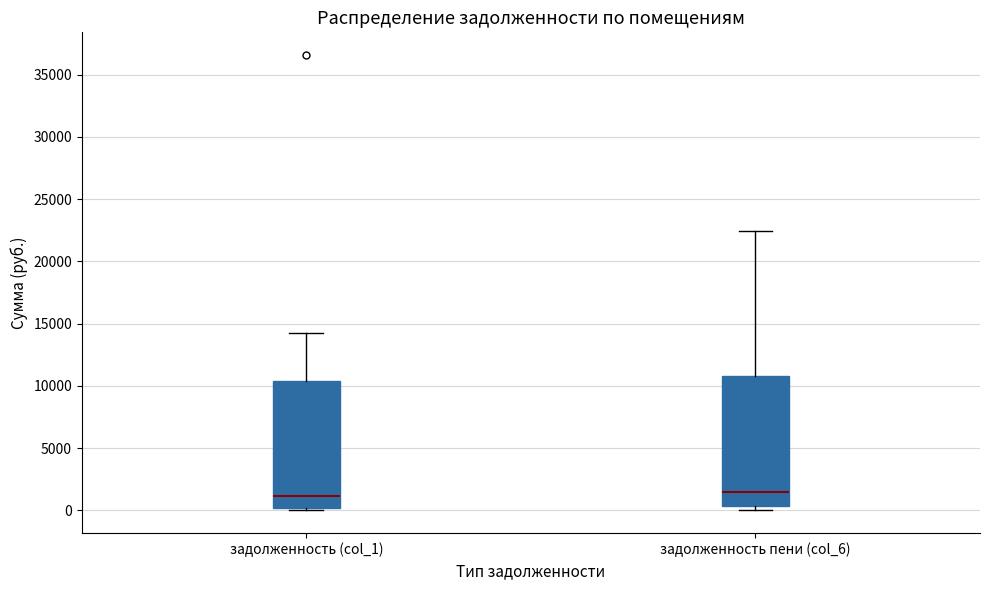

Reading left to right, transcribe this box plot: for each box, give where its median line is, the range the box spans, and where its two whiskers end, as read against the y-axis. The values are not printed on the chart, so give them approximately, as read against the axis.

задолженность (col_1): median 1000, box 0 to 10500, whiskers 0 (just below the box's lower edge) to 14000
задолженность пени (col_6): median 1500, box 500 to 10500, whiskers 0 to 22500